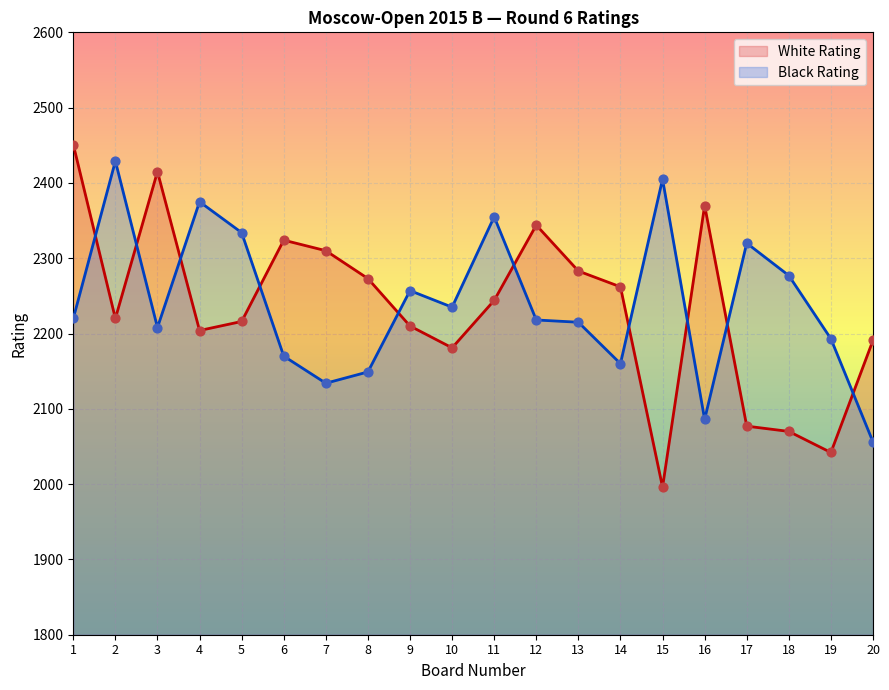

Which series reaches the minimum Y coordinate?

White Rating